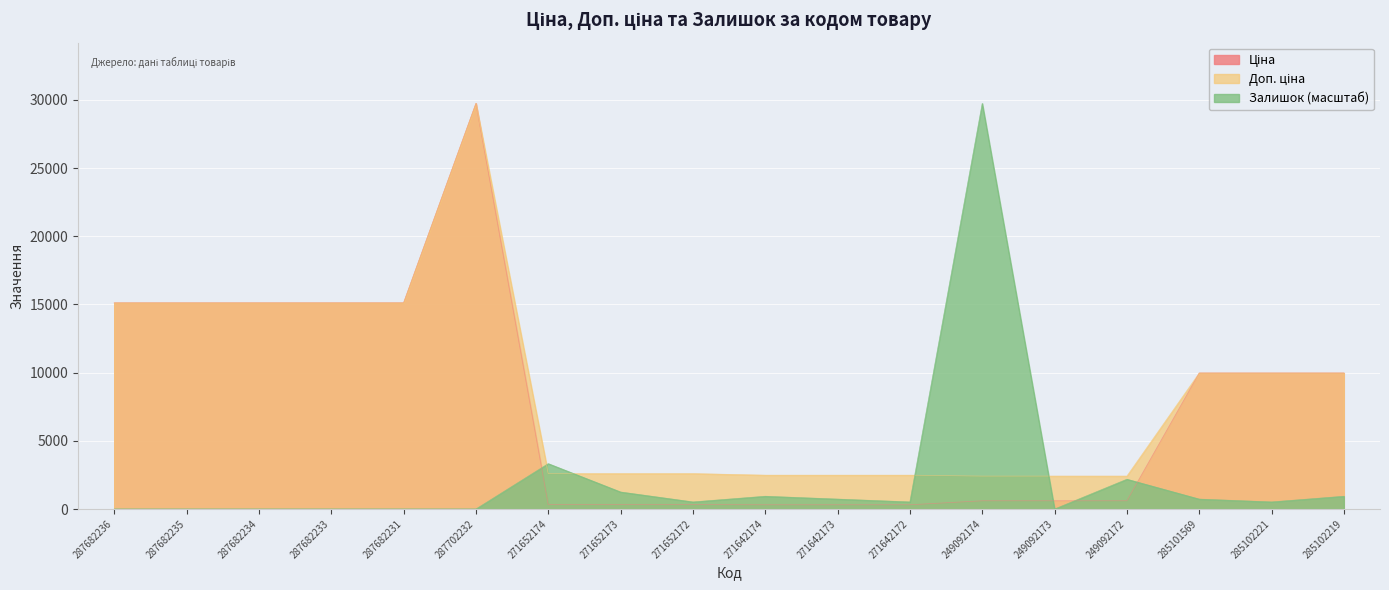

Rank the series by their maximum value, from highest to lowest.

Ціна, Доп. ціна, Залишок